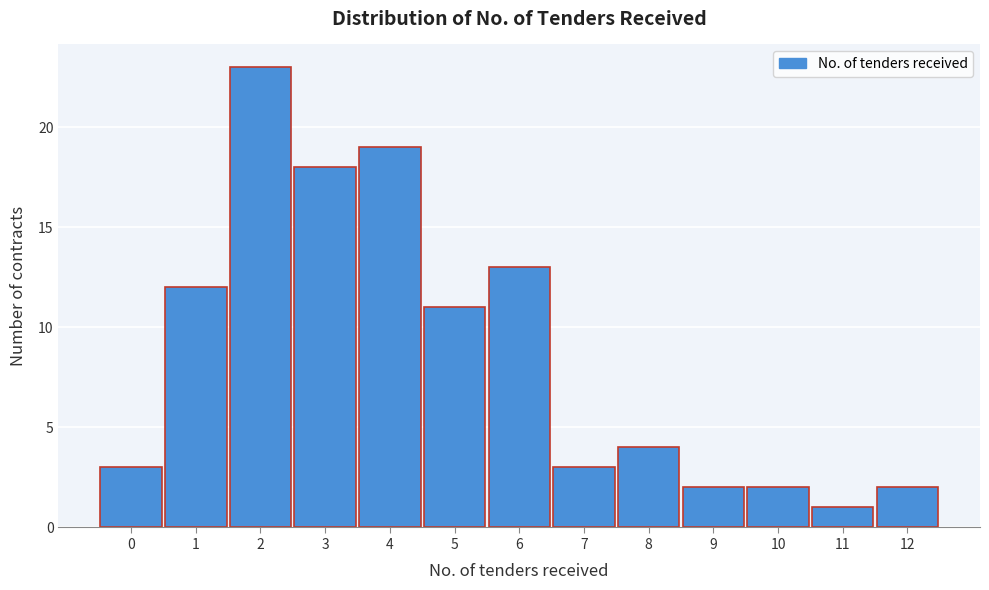

Reading left to right, extract all data points from this chart.

0=3	1=12	2=23	3=18	4=19	5=11	6=13	7=3	8=4	9=2	10=2	11=1	12=2